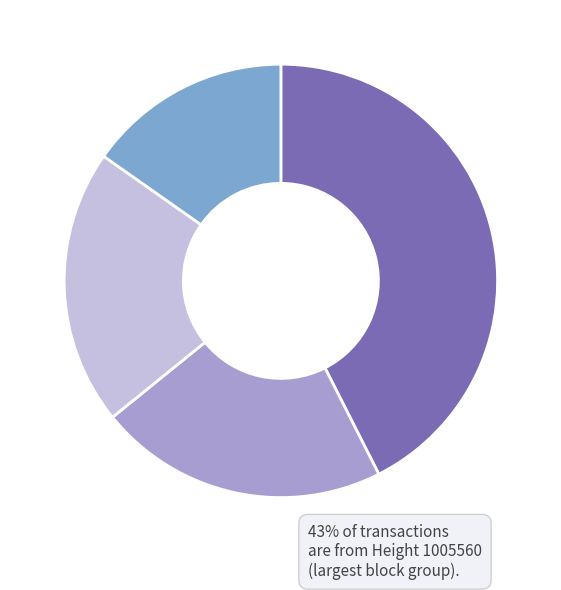

Does any single category account for the majority?

No